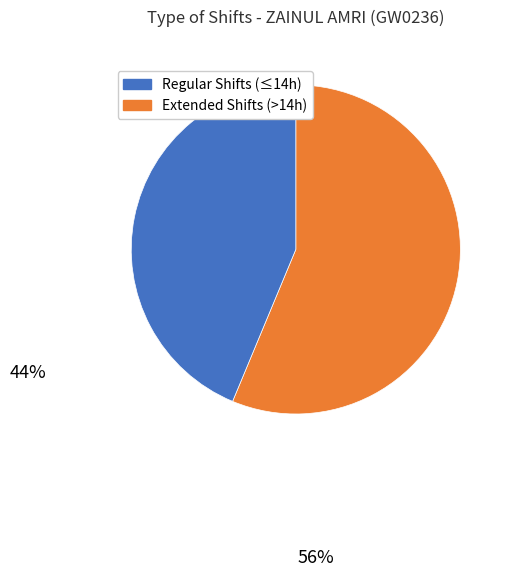

Is there any slice that represents more than half of the pie?

Yes